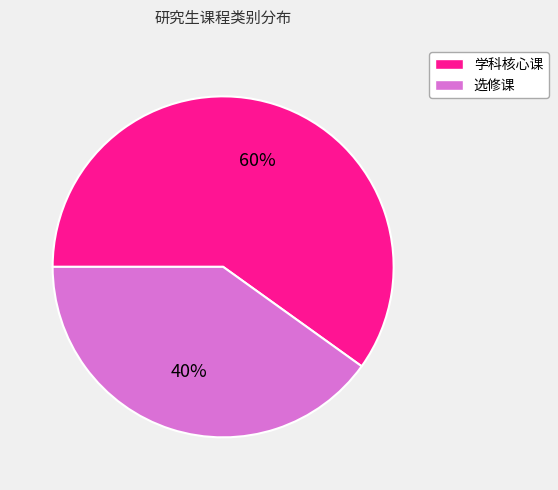

Do 选修课 and 学科核心课 together represent more than half of the pie?

Yes